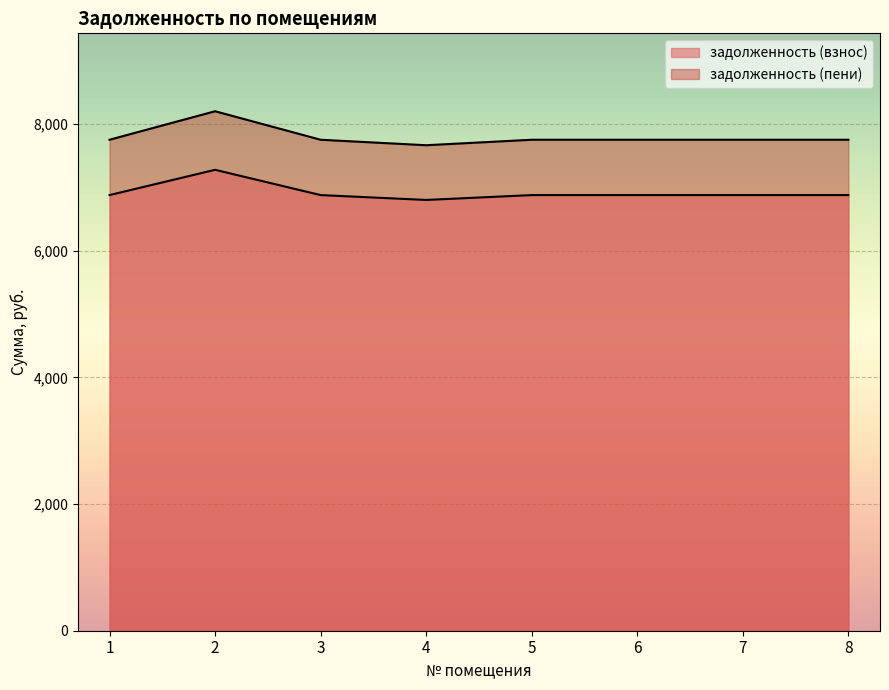

What is the difference between the second highest and minimum values in the задолженность (пени) series?

86.5